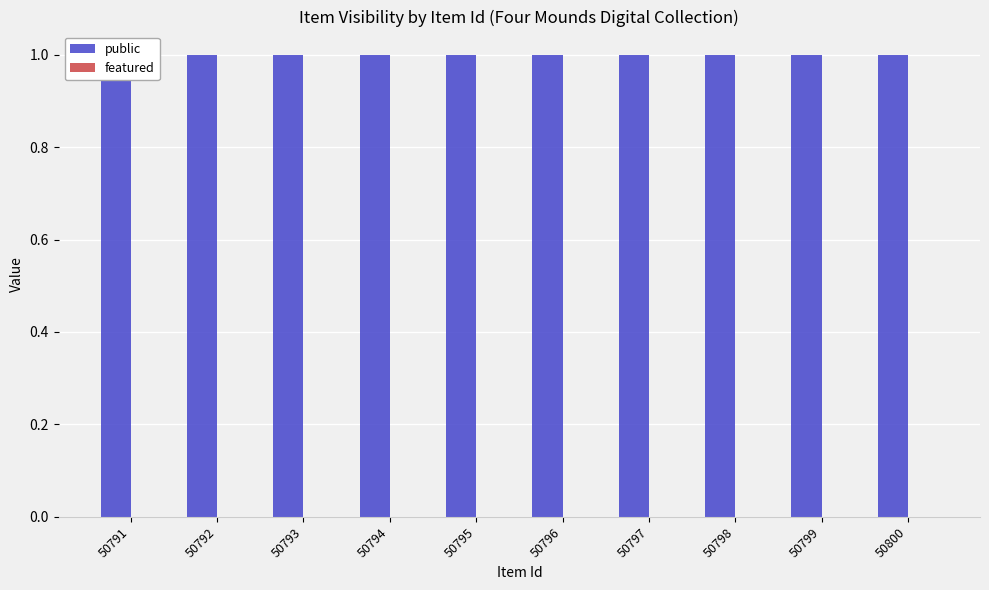

List the series in order of their overall mean, highest first.

public, featured